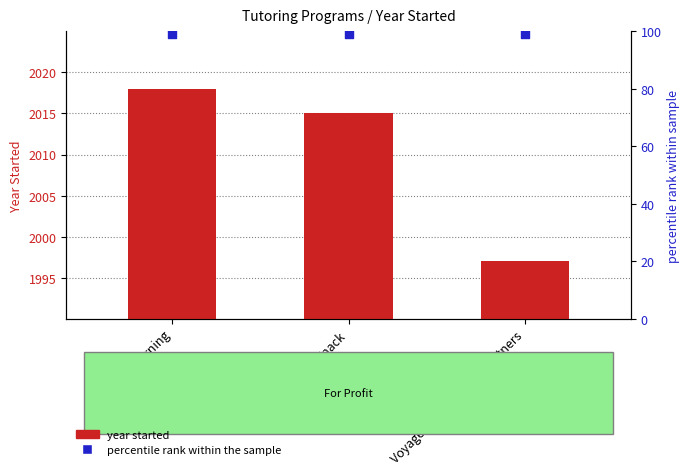

Which series reaches the minimum Y coordinate?

percentile rank within the sample